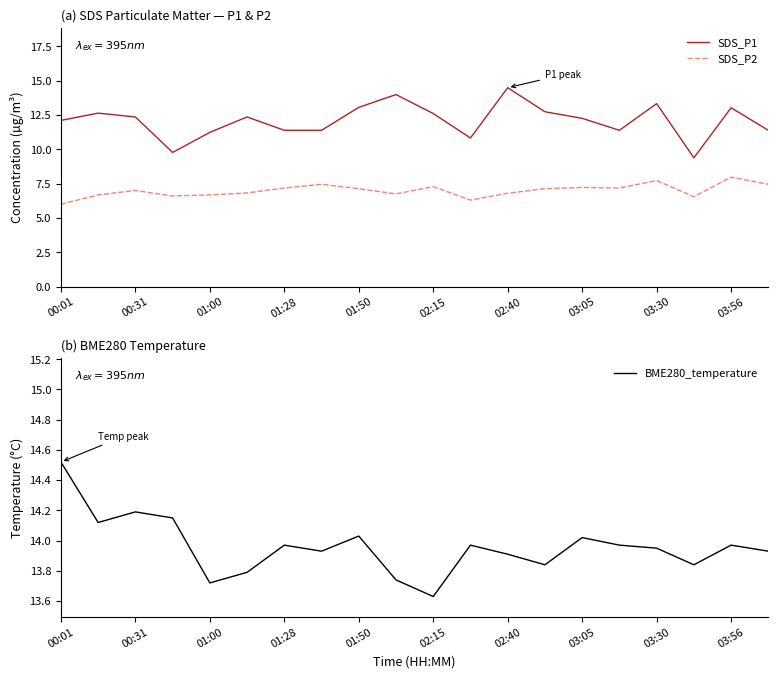

True or false: SDS_P1 and SDS_P2 intersect in this chart.

False